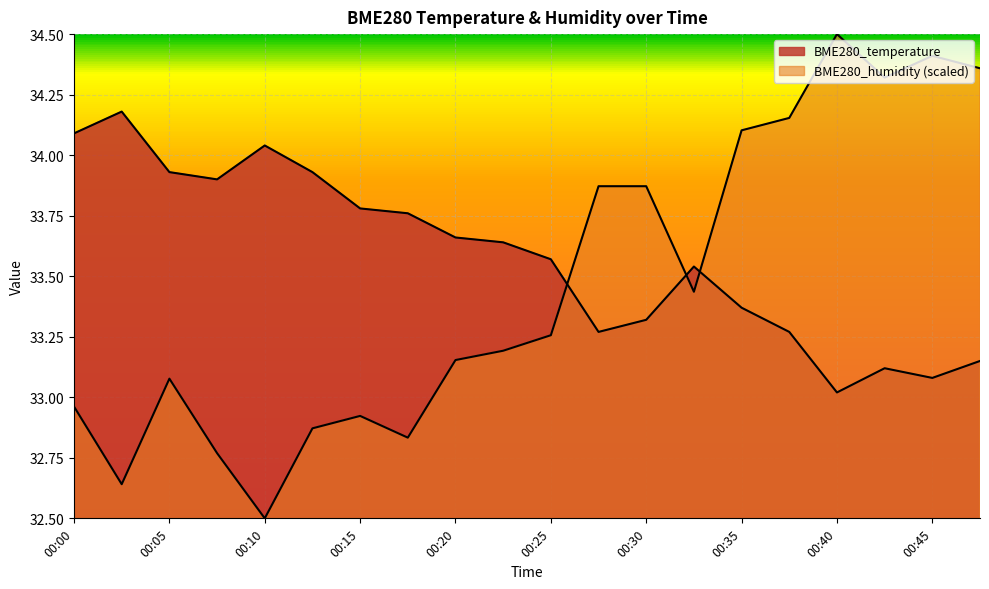

Does the chart display data point markers on the line(s)?

No